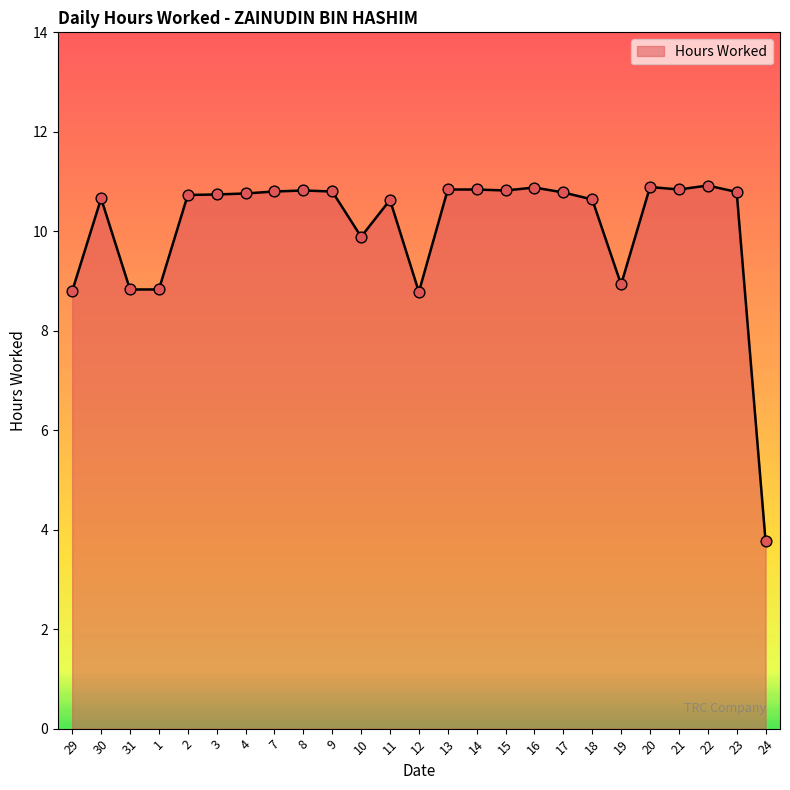

Which has a higher value, 1 or 3?

3